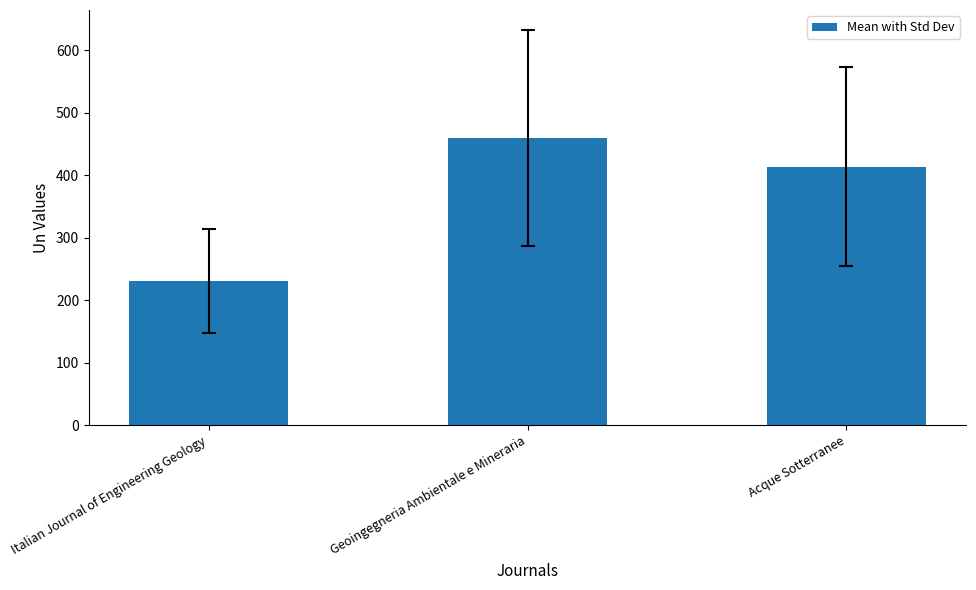

List the labels in order of value, smallest first.

Italian Journal of Engineering Geology, Acque Sotterranee, Geoingegneria Ambientale e Mineraria